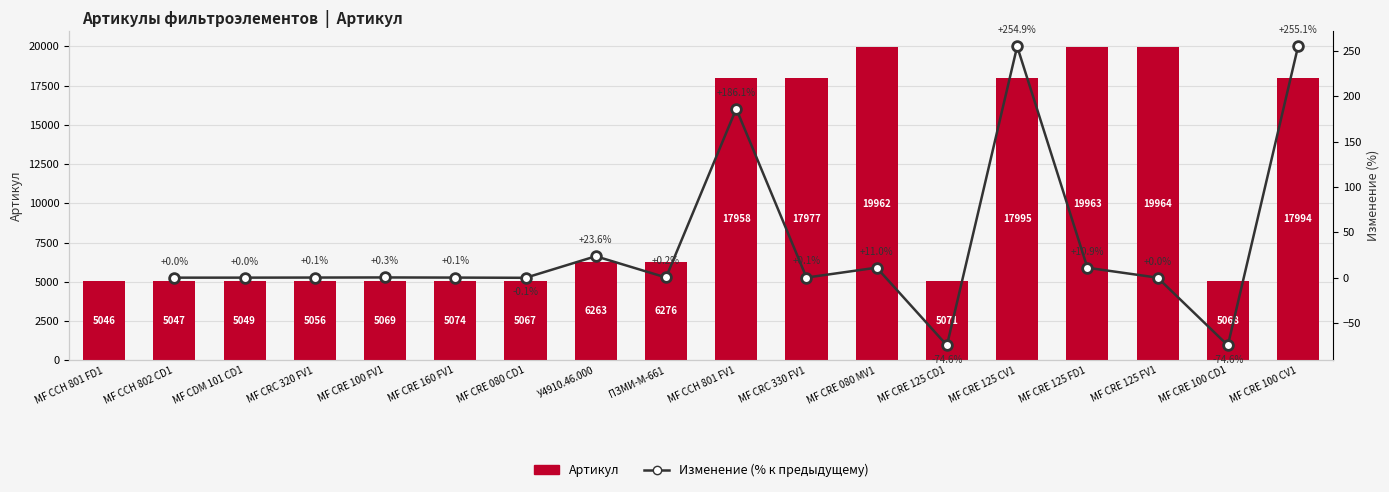

Reading left to right, list all the values displayed in this chart.

МF CCH 801 FD1=5046	МF CCH 802 CD1=5047	МF CDM 101 CD1=5049	МF CRC 320 FV1=5056	МF CRE 100 FV1=5069	МF CRE 160 FV1=5074	МF CRE 080 CD1=5067	У4910.46.000=6263	ПЗМИ-М-661=6276	МF CCH 801 FV1=17958	МF CRC 330 FV1=17977	МF CRE 080 MV1=19962	МF CRE 125 CD1=5071	МF CRE 125 CV1=17995	МF CRE 125 FD1=19963	МF CRE 125 FV1=19964	МF CRE 100 CD1=5068	МF CRE 100 CV1=17994